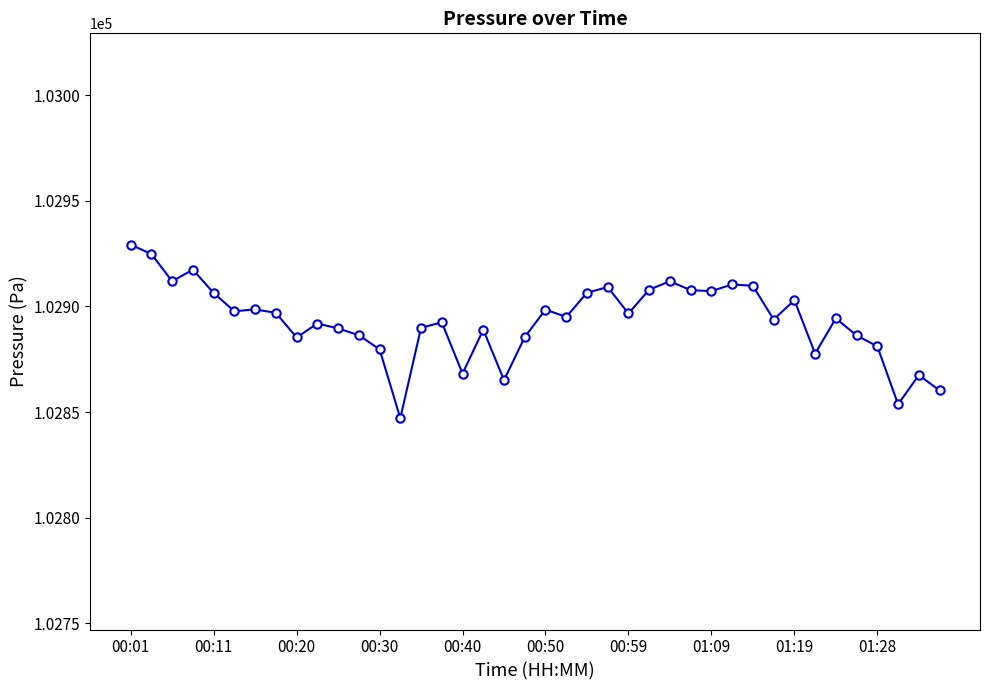

True or false: the data has more than 2 interior local peaks.

True